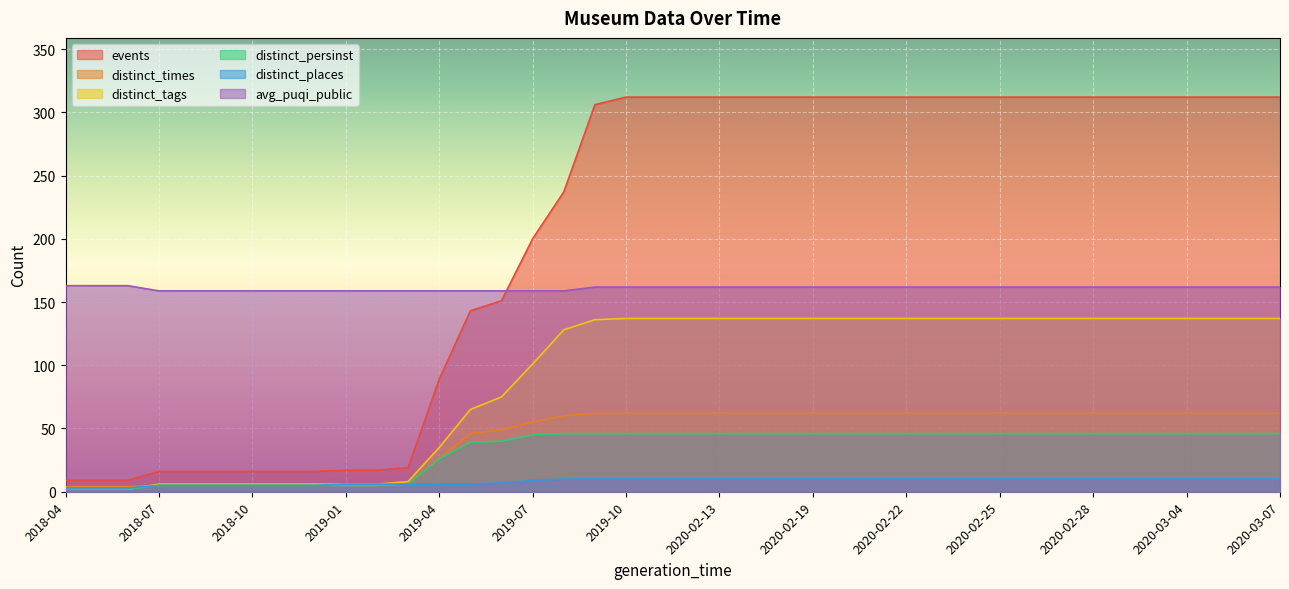

True or false: distinct_persinst and distinct_times cross at least once.

False